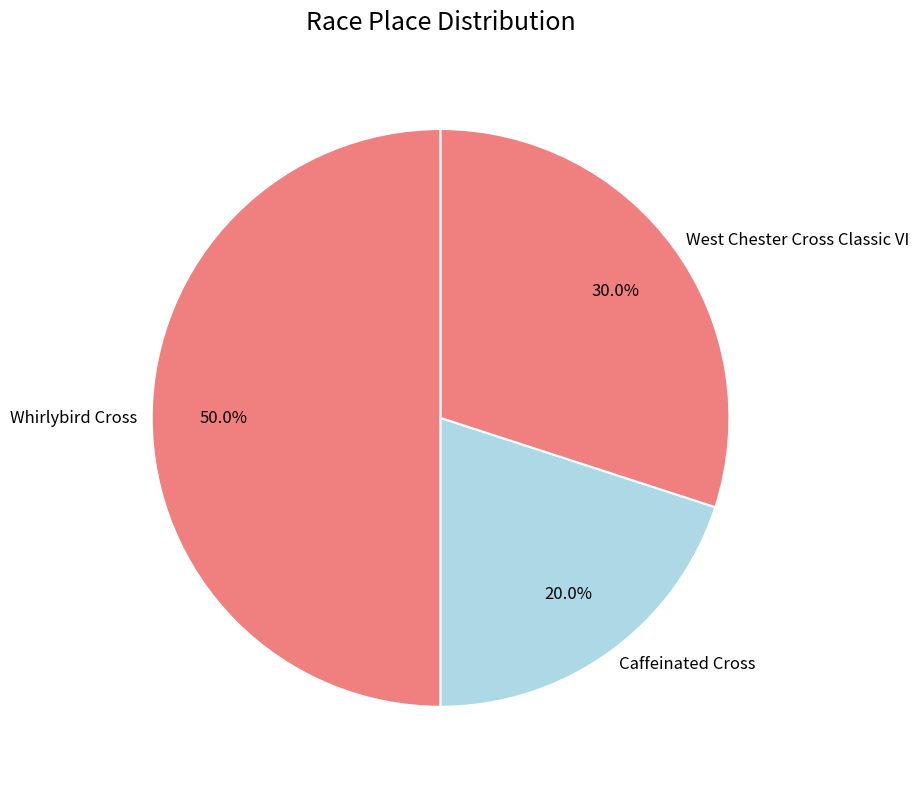

What percentage is the West Chester Cross Classic VI slice, to the nearest percent?

30%